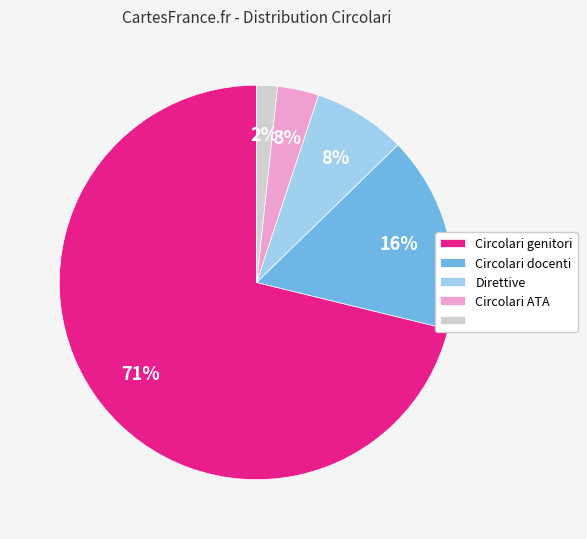

To the nearest percent, what is the average slice percentage?

20%